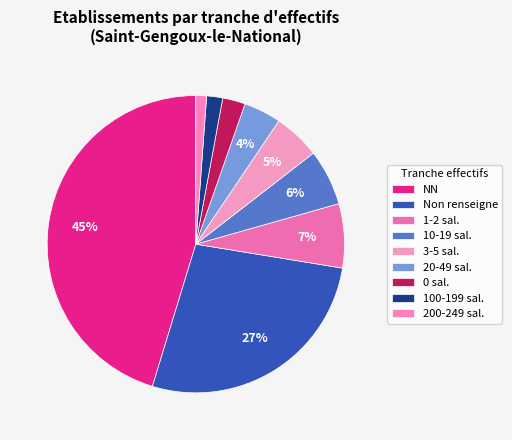

Does any single category account for the majority?

No